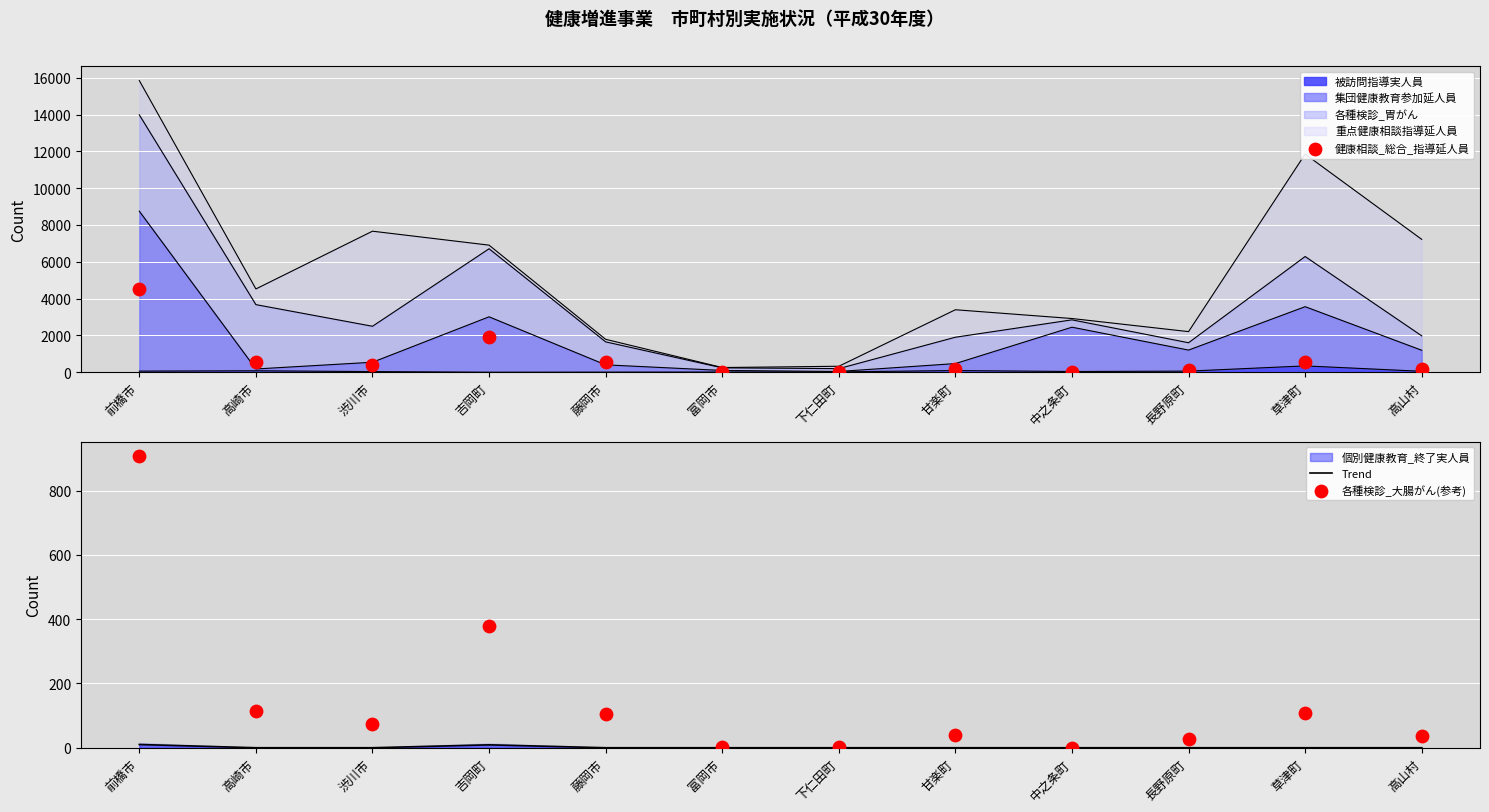

At which category is the sum across all series the highest?

前橋市